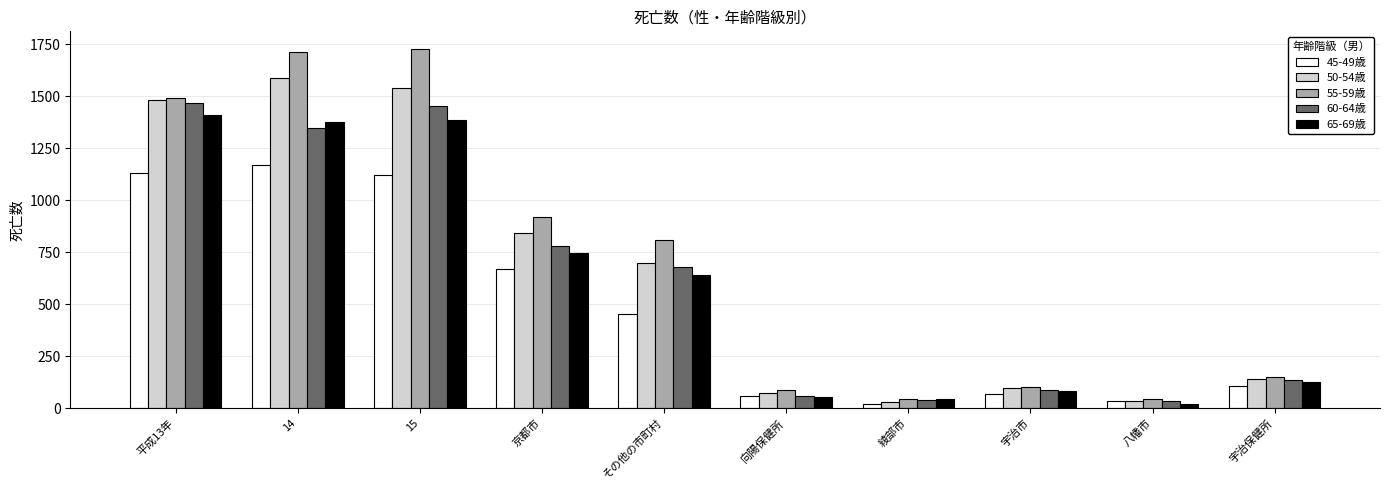

What is the value of the 60-64歳 bar at the 4th from the left?

778